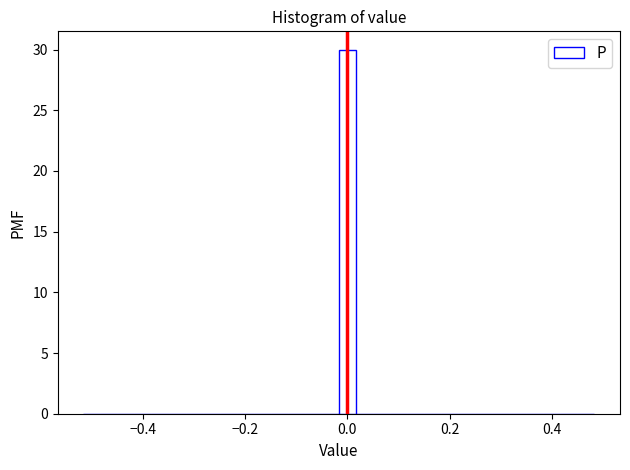

Read against the x-axis, roughly where is the centre of the tallest bar?

0.00